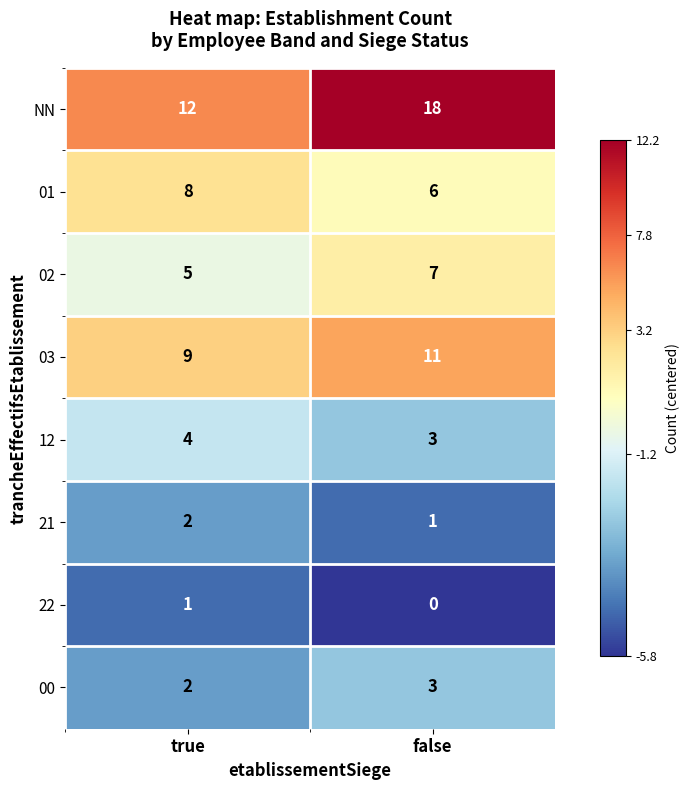

At which category does the chart reach its peak across all series?

false